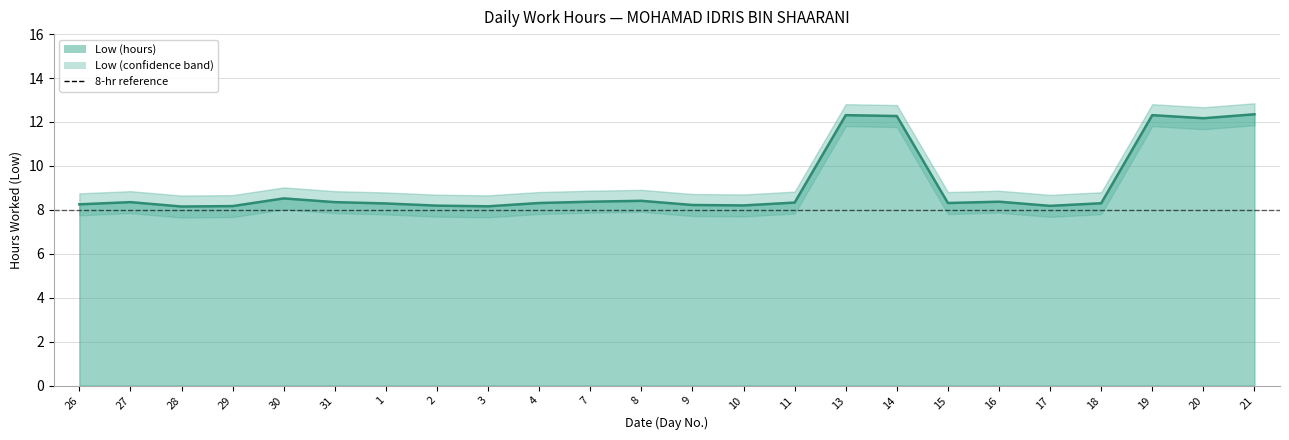

True or false: Upper band and Lower band cross at least once.

False